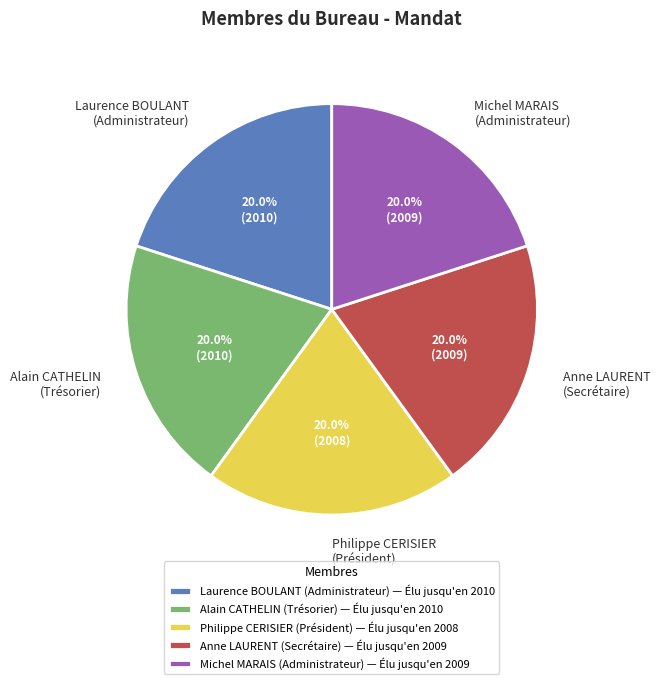

Is Michel MARAIS the majority of the pie?

No